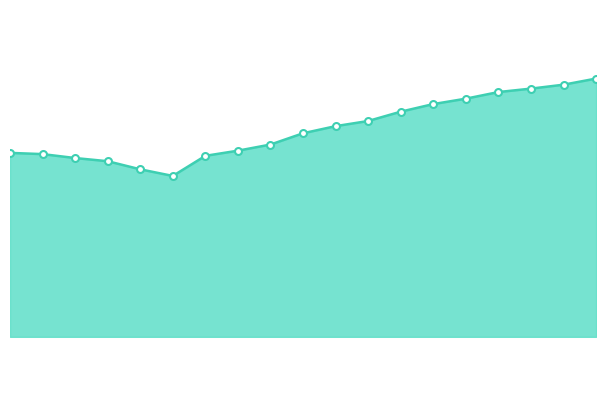

Which has a higher value, 06:00 or 09:00?

09:00